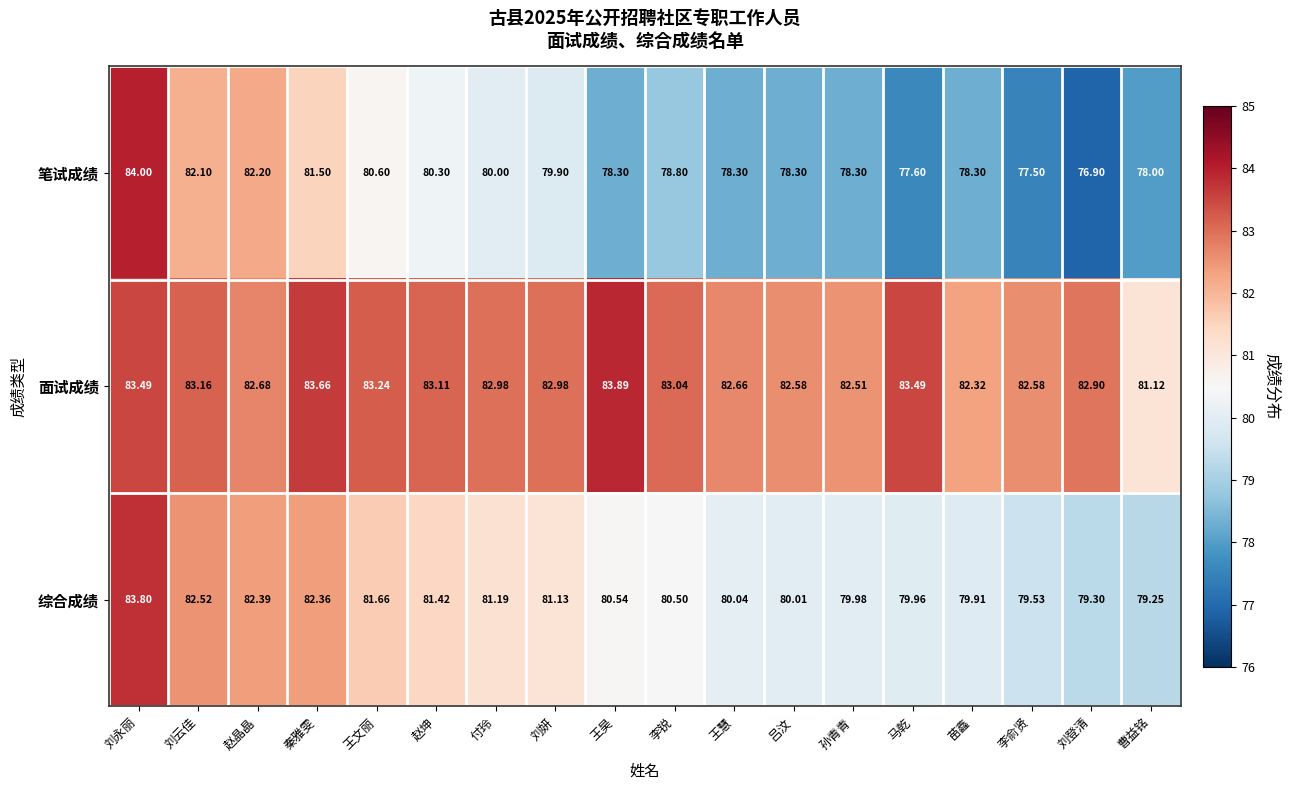

Which series has the largest range (max minus min)?

笔试成绩